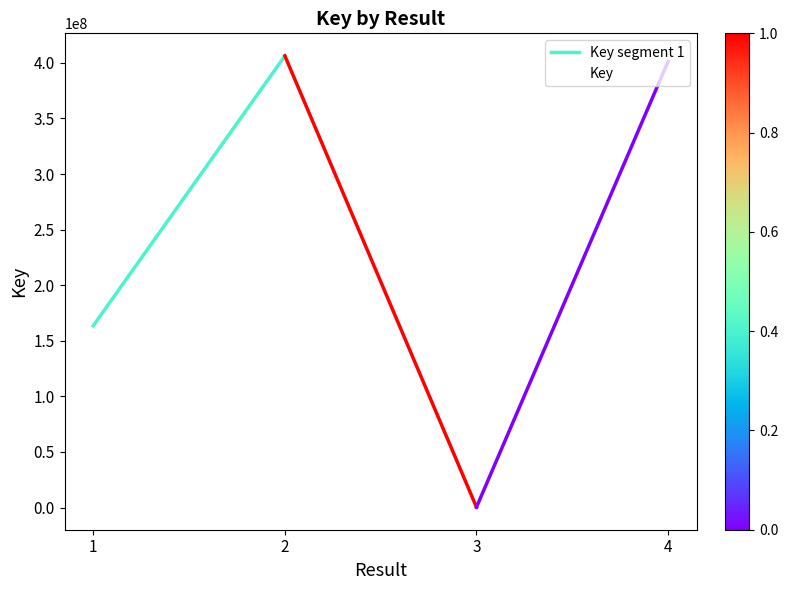

Between 3 and 2, which is larger?

2